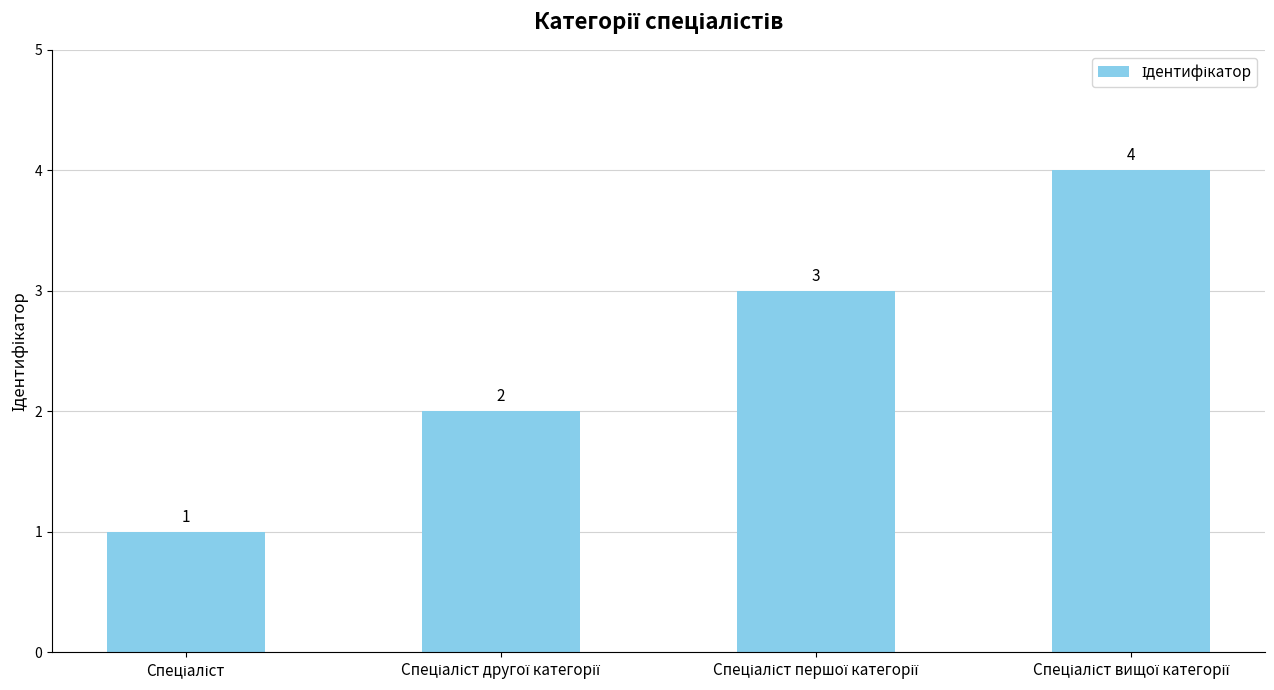

What is the value of the 1st bar from the left?

1